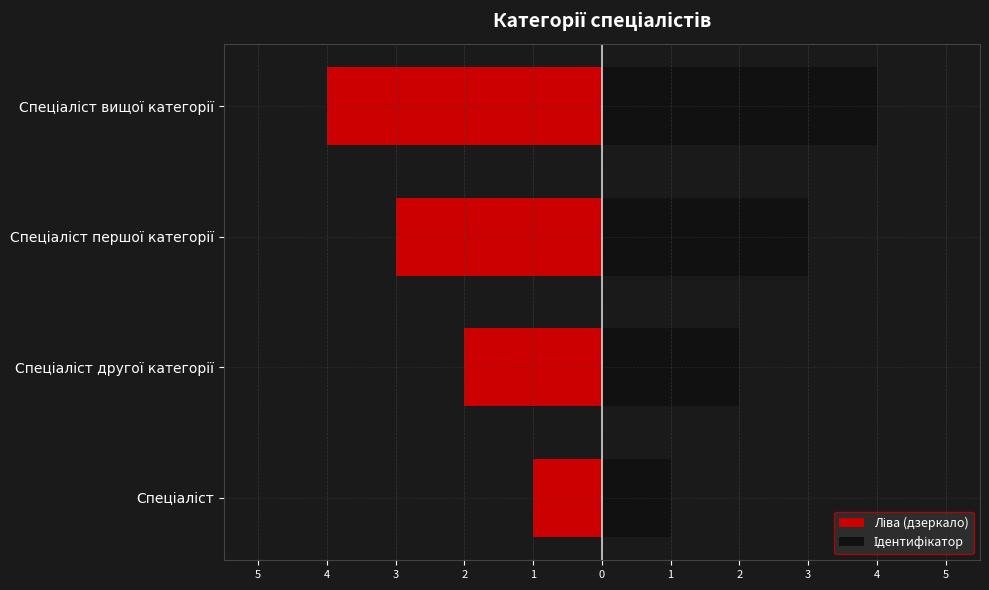

Reading left to right, extract all data points from this chart.

Ліва (дзеркало): -1	-2	-3	-4
Ідентифікатор: 1	2	3	4